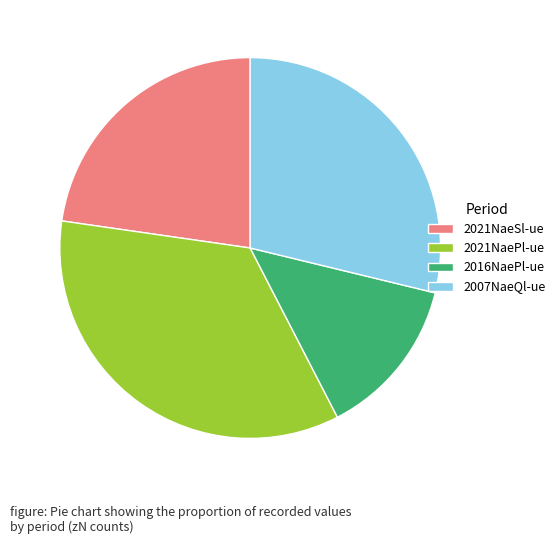

Rank the categories by value from lowest to highest.

2016NaePl-ue, 2021NaeSl-ue, 2007NaeQl-ue, 2021NaePl-ue